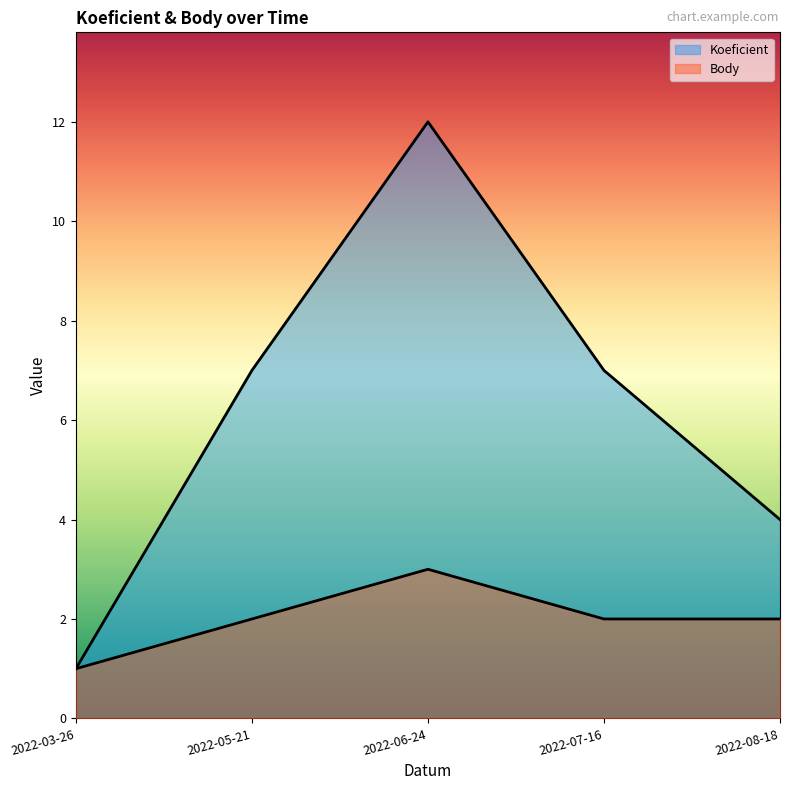

Count the Koeficient values in the range 4 to 7.

3